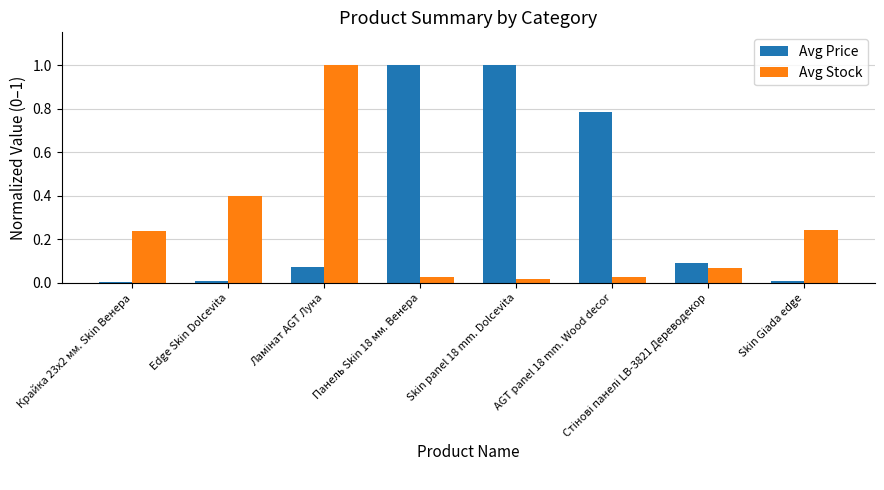

At Крайка 23x2 мм. Skin Венера, list the series in order from largest to smallest.

Avg Stock, Avg Price